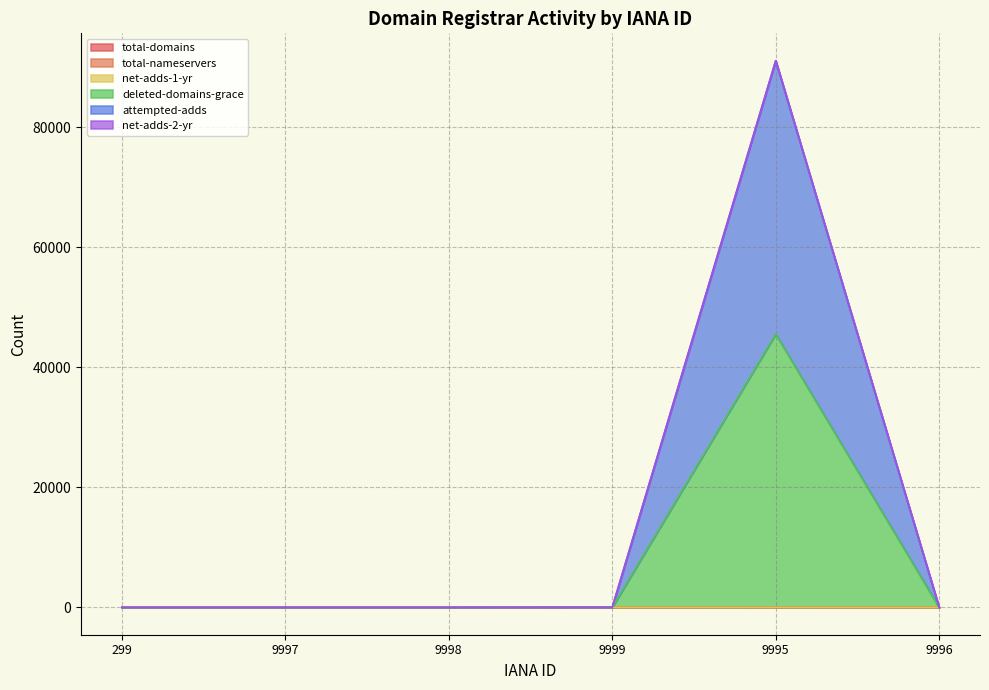

True or false: total-domains has a value of 4 at 9997.

False